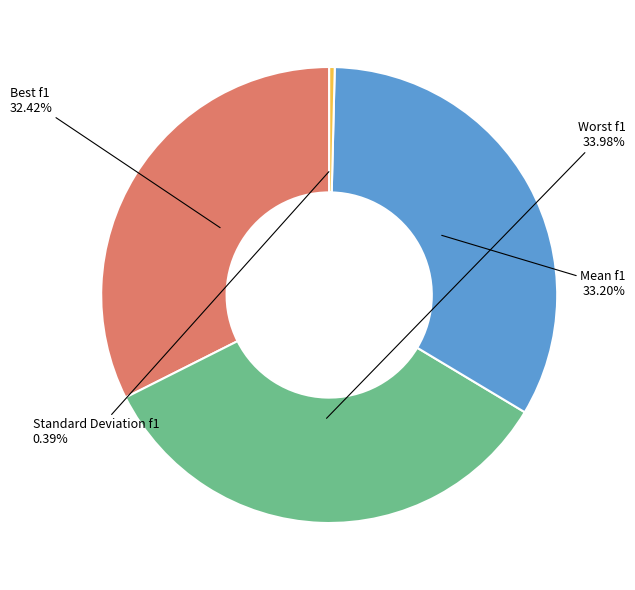

Does any single category account for the majority?

No